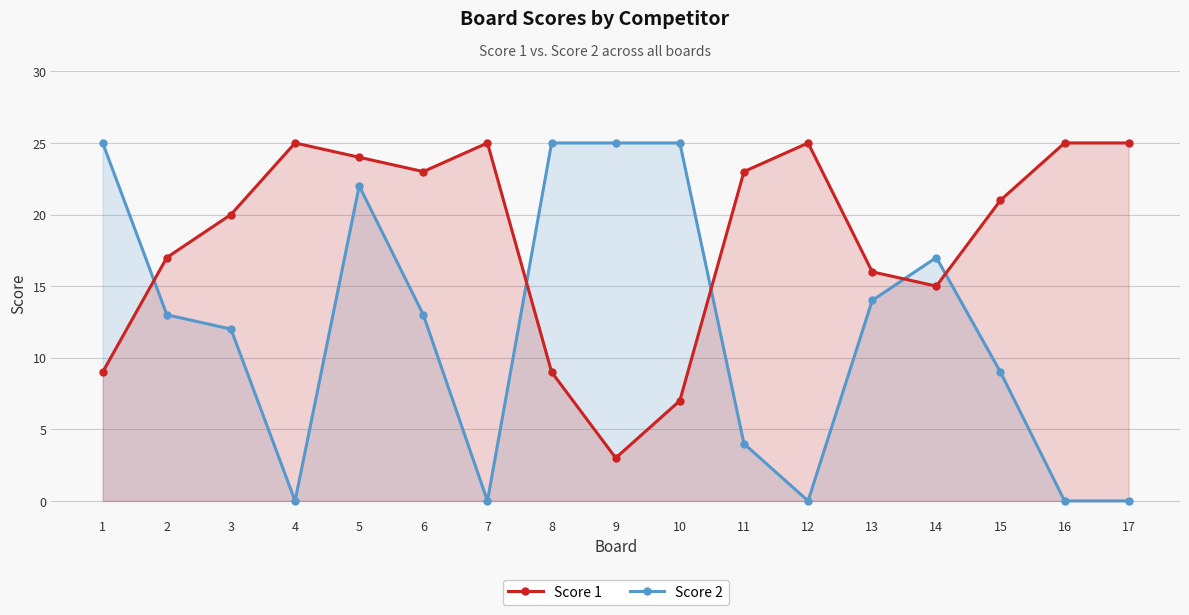

At which category does Score 1 reach its first local valley?

6